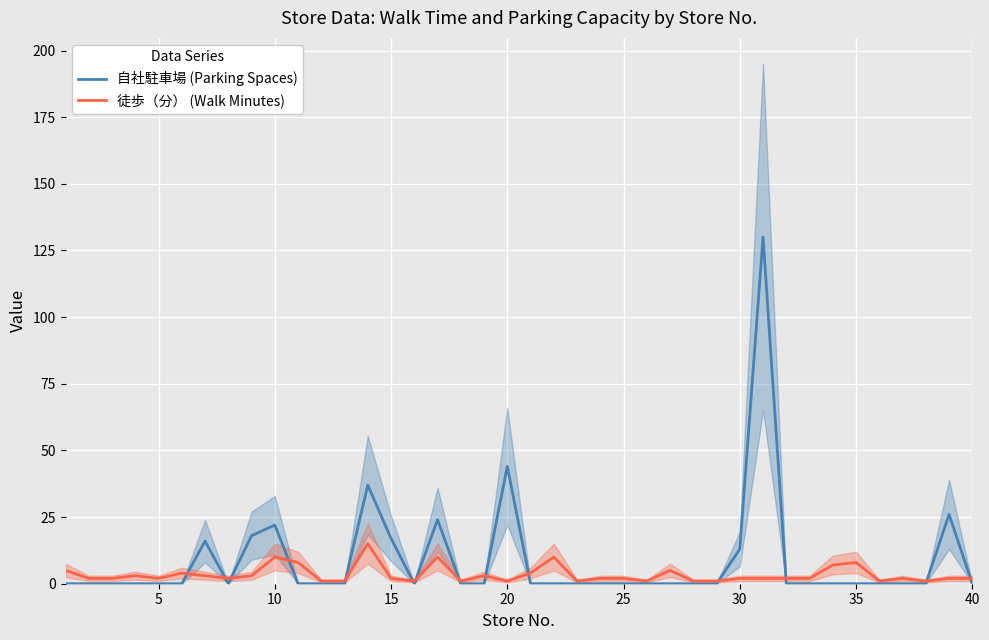

Is the value of 自社駐車場 (Parking Spaces) at 30 greater than the value of 徒歩（分） (Walk Minutes) at 28?

Yes